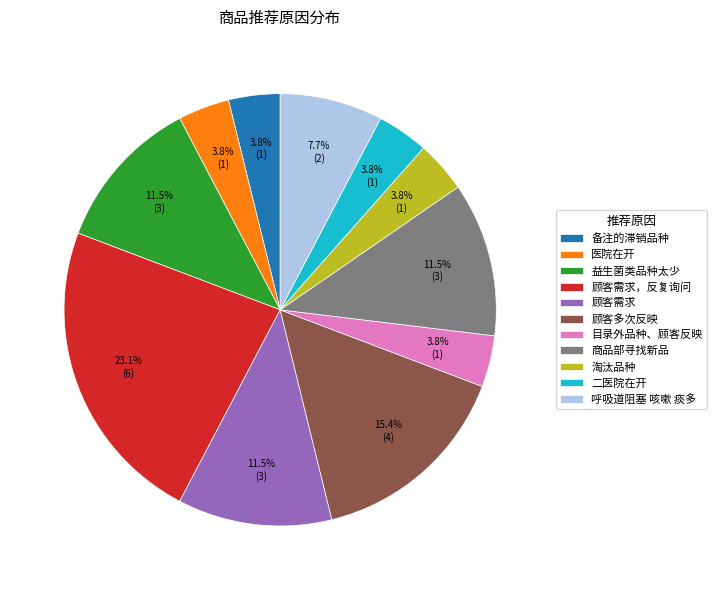

How many slices are in this pie chart?

11